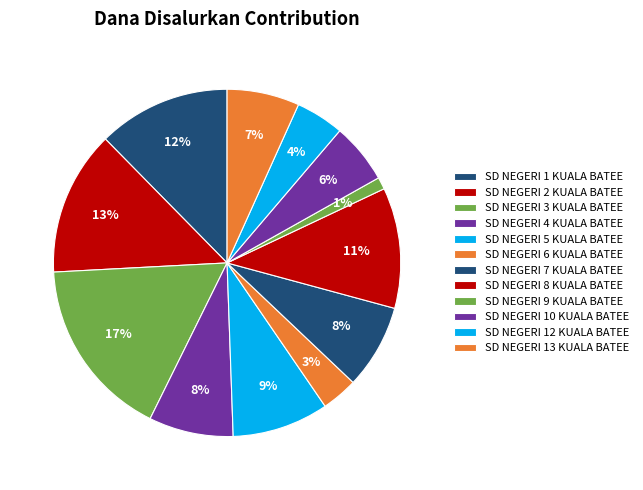

Rank the categories by value from highest to lowest.

SD NEGERI 3 KUALA BATEE, SD NEGERI 2 KUALA BATEE, SD NEGERI 1 KUALA BATEE, SD NEGERI 8 KUALA BATEE, SD NEGERI 5 KUALA BATEE, SD NEGERI 4 KUALA BATEE, SD NEGERI 7 KUALA BATEE, SD NEGERI 13 KUALA BATEE, SD NEGERI 10 KUALA BATEE, SD NEGERI 12 KUALA BATEE, SD NEGERI 6 KUALA BATEE, SD NEGERI 9 KUALA BATEE